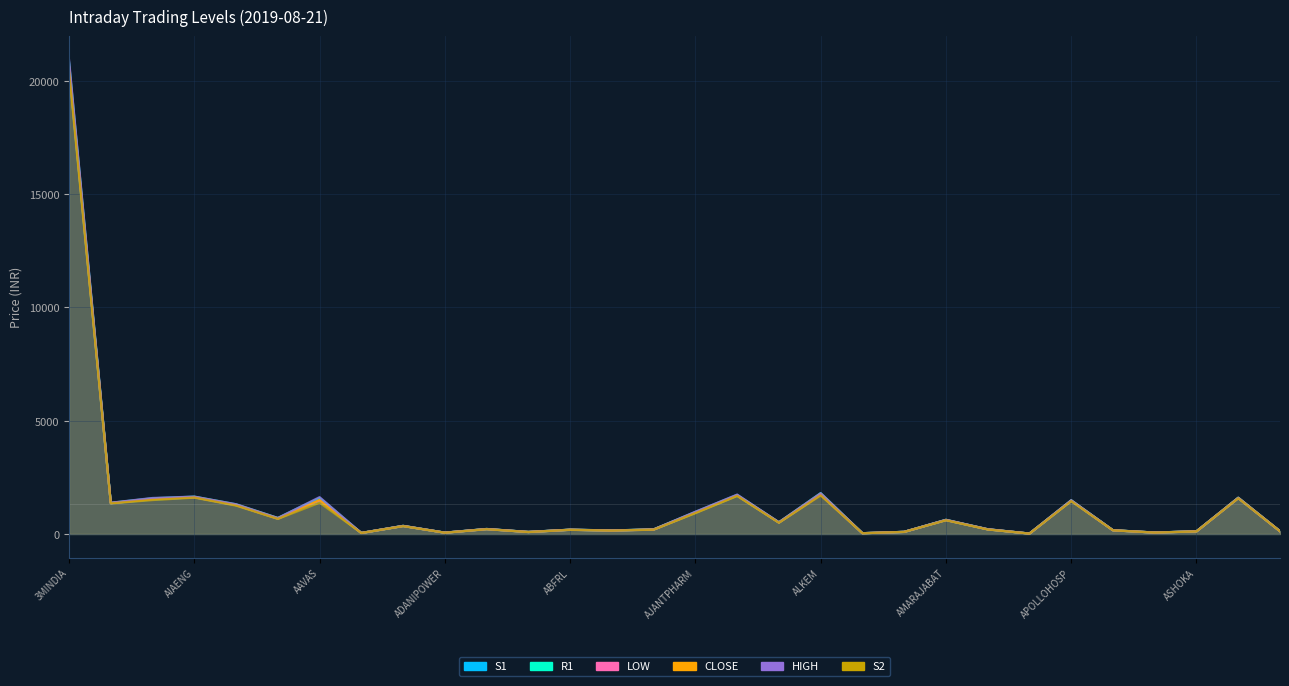

Rank the series by their maximum value, from lowest to highest.

S2, S1, LOW, CLOSE, R1, HIGH